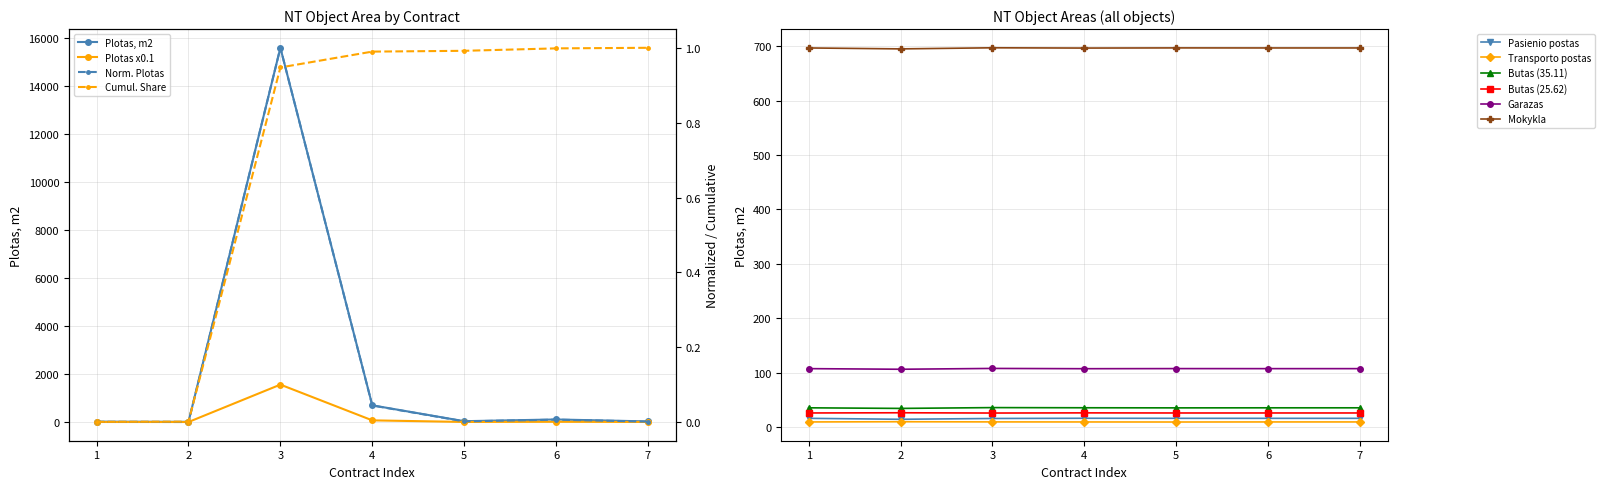

The value of Mokykla at 7 is 696.7. True or false?

True